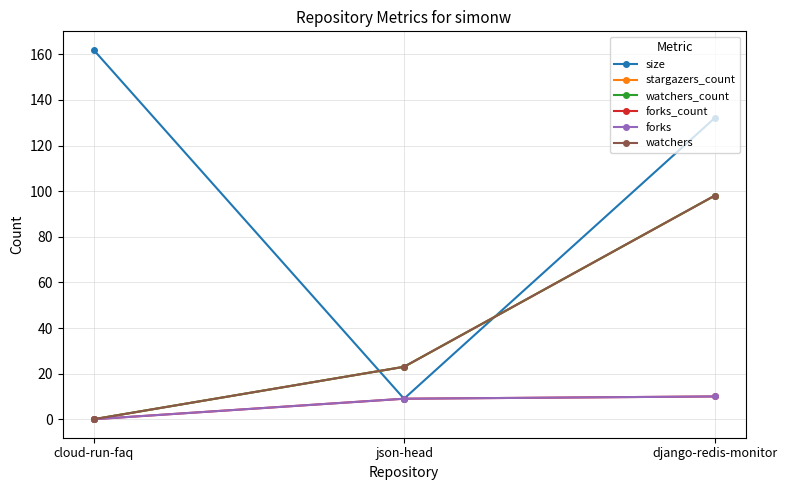

What is the spread (max minus min) of values at json-head?

14